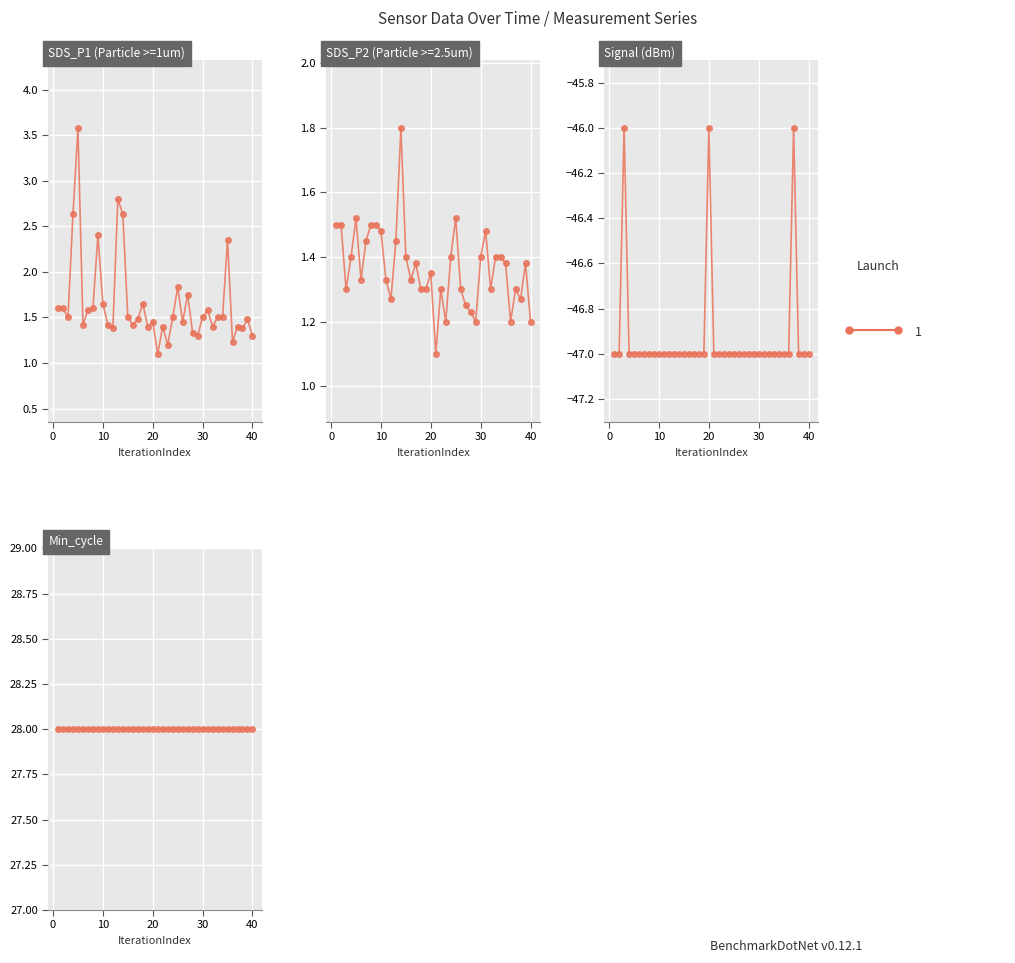

What is the difference between the maximum and minimum values in the Signal series?

1.0